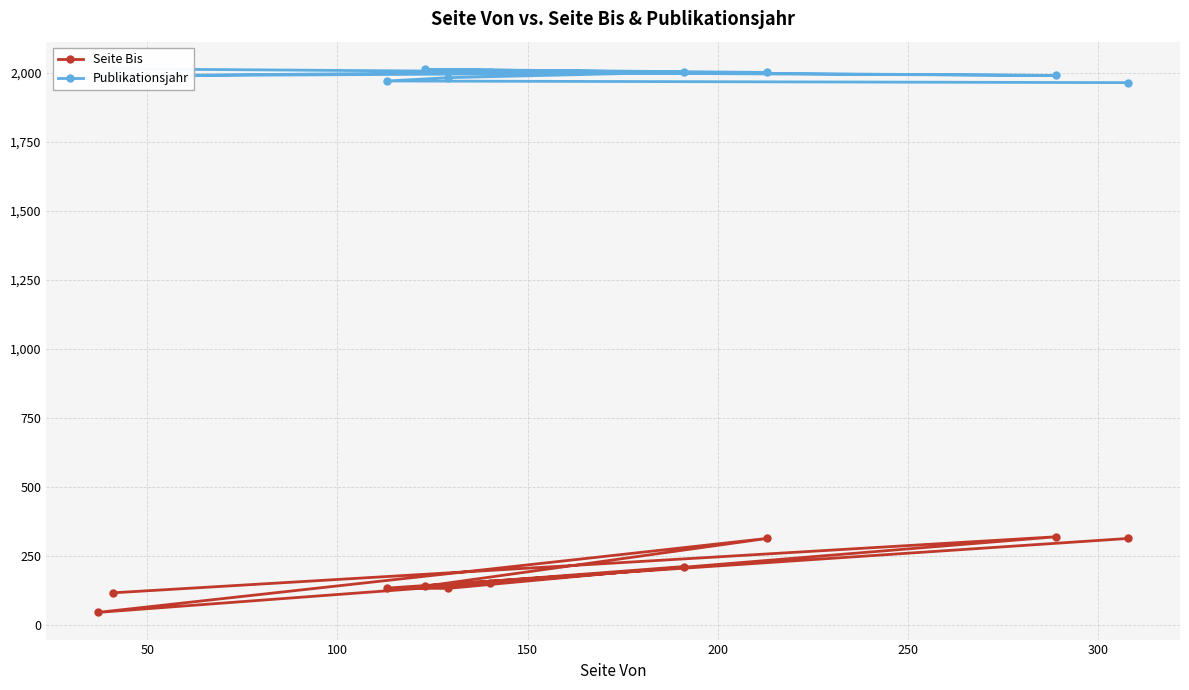

What is the value of the Seite Bis point at the 4th from the left?

140